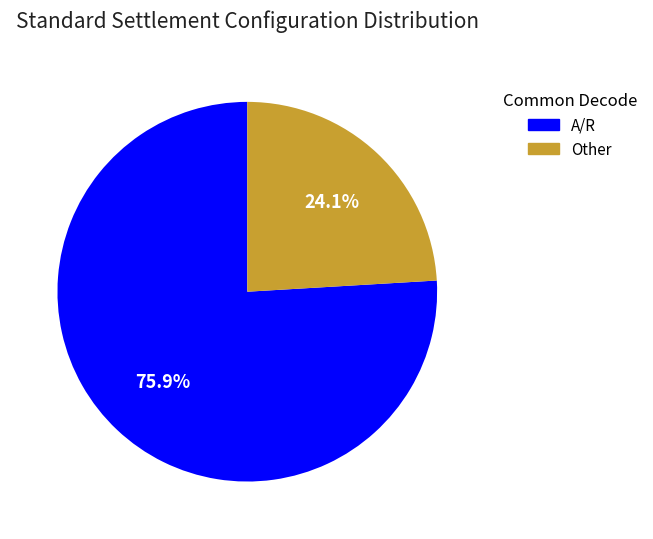

Is it true that Other is 24% of the pie?

True